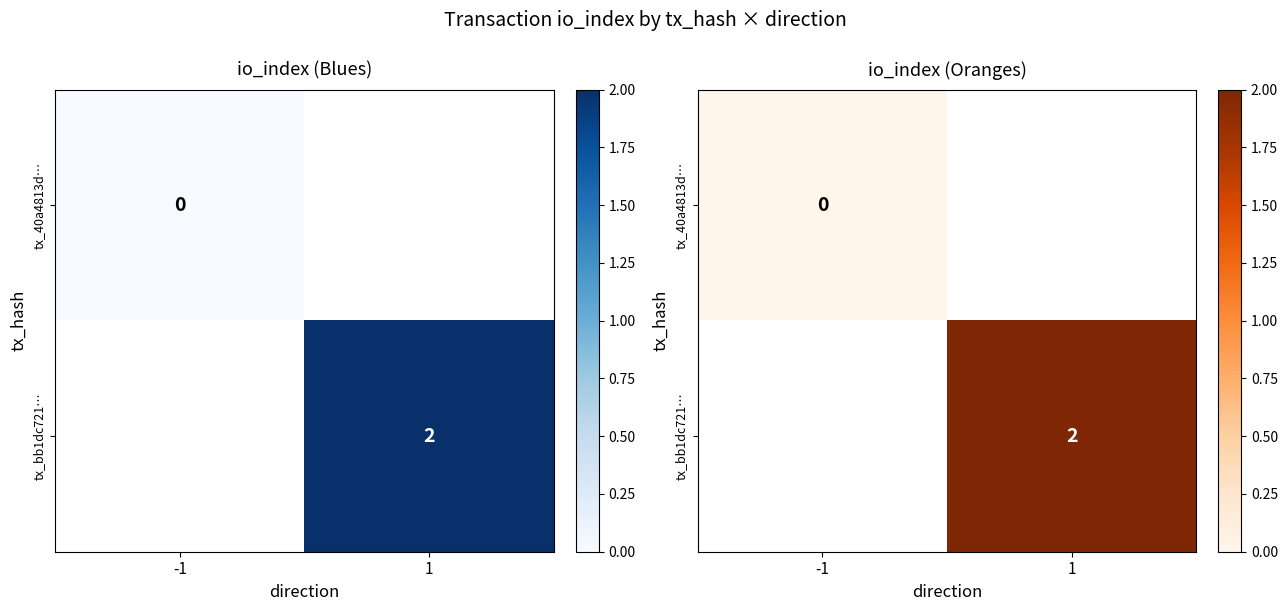

True or false: tx_bb1dc721… has a value of 1.0 at 1.

False